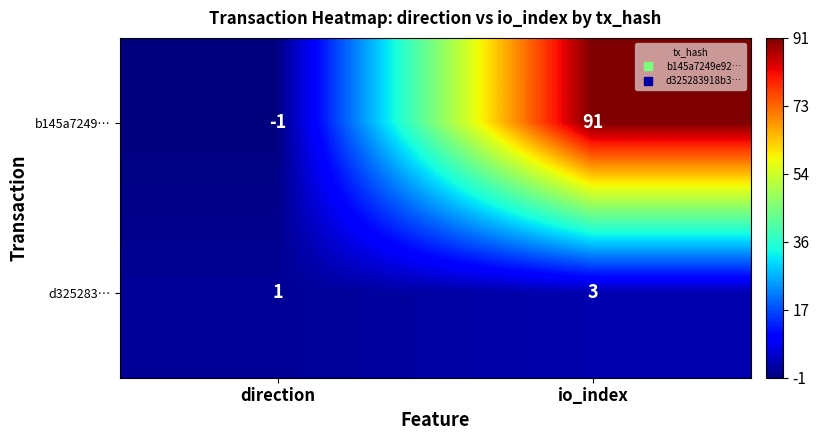

Where is b145a7249… nearest to the value 45?

direction